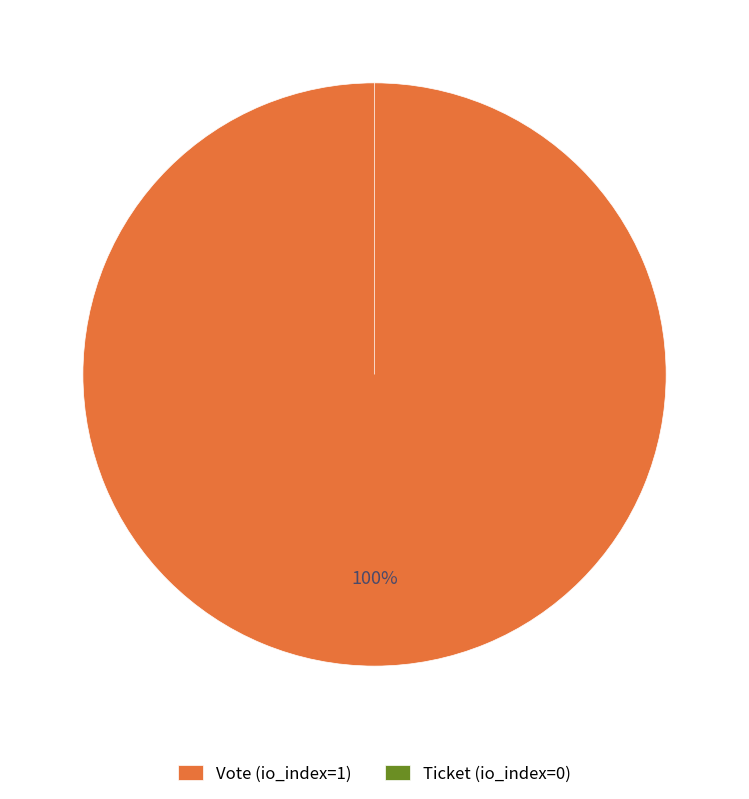

True or false: Ticket (io_index=0) accounts for 9% of the total.

False